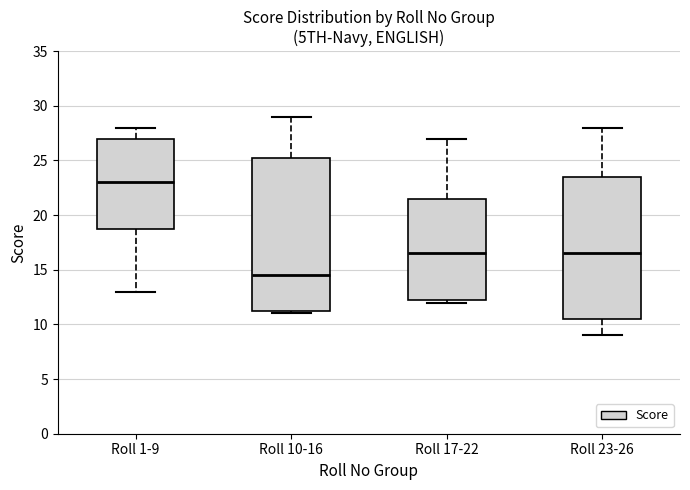

Which box is the tallest, from its lower edge to its upper edge?

Roll 10-16